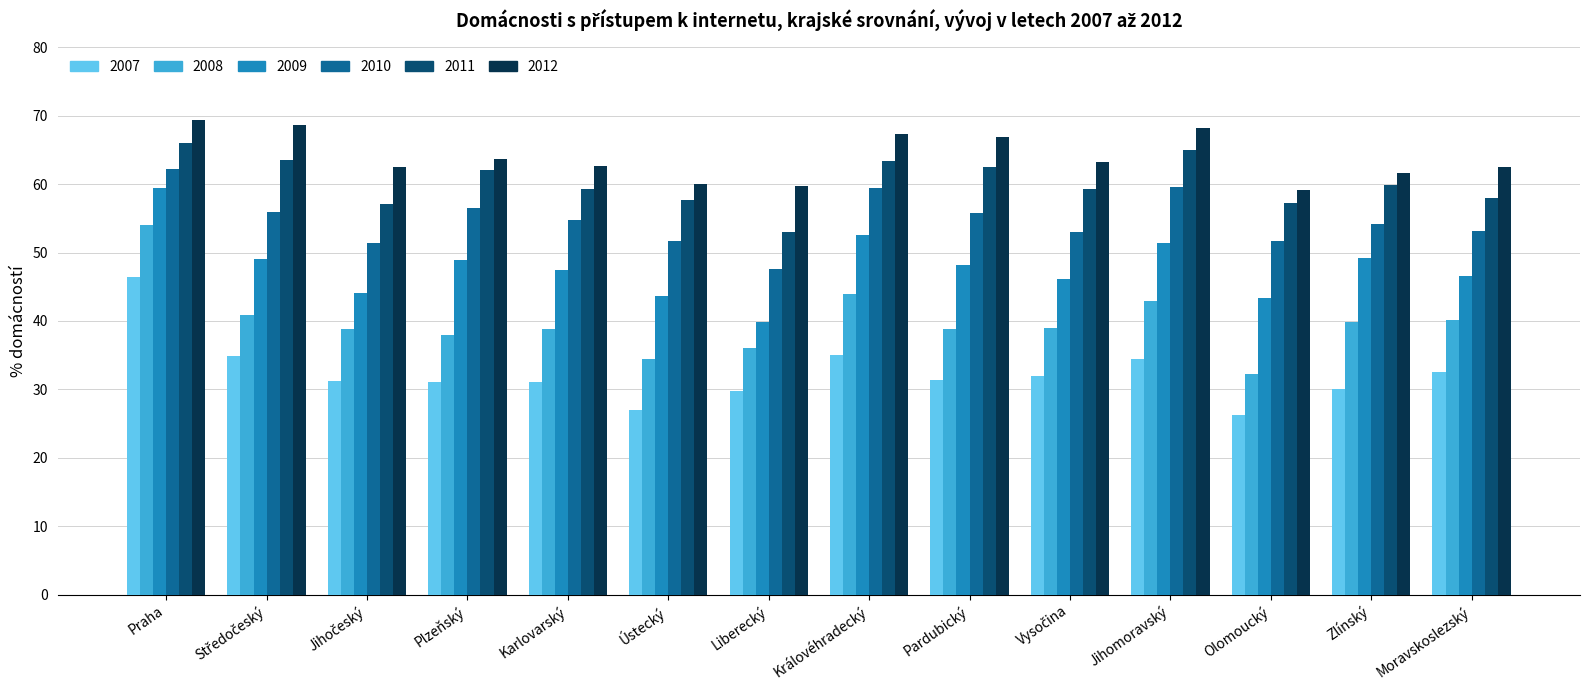

What are all the series names shown in the legend?

2007, 2008, 2009, 2010, 2011, 2012